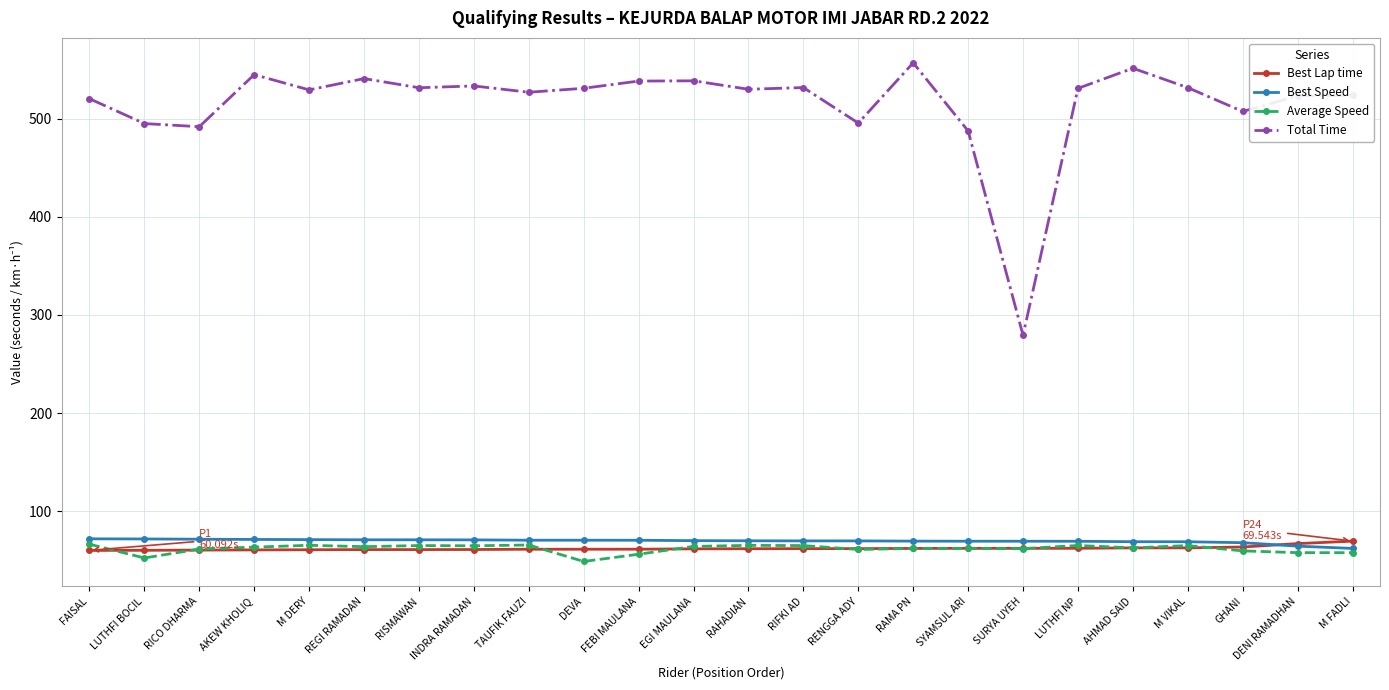

Which series has the widest spread of values?

Total Time